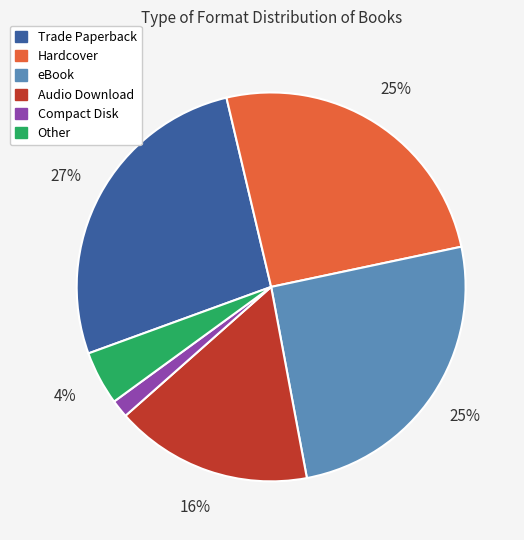

Does Hardcover represent more than half of the total?

No